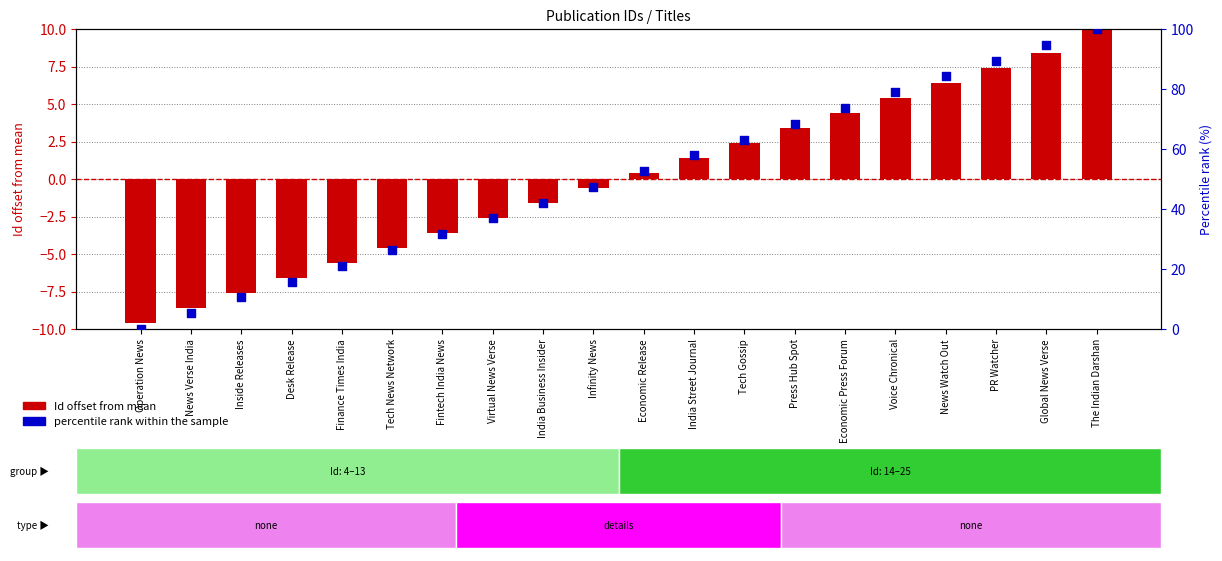

Which series contains the lowest Y value?

Id offset from mean